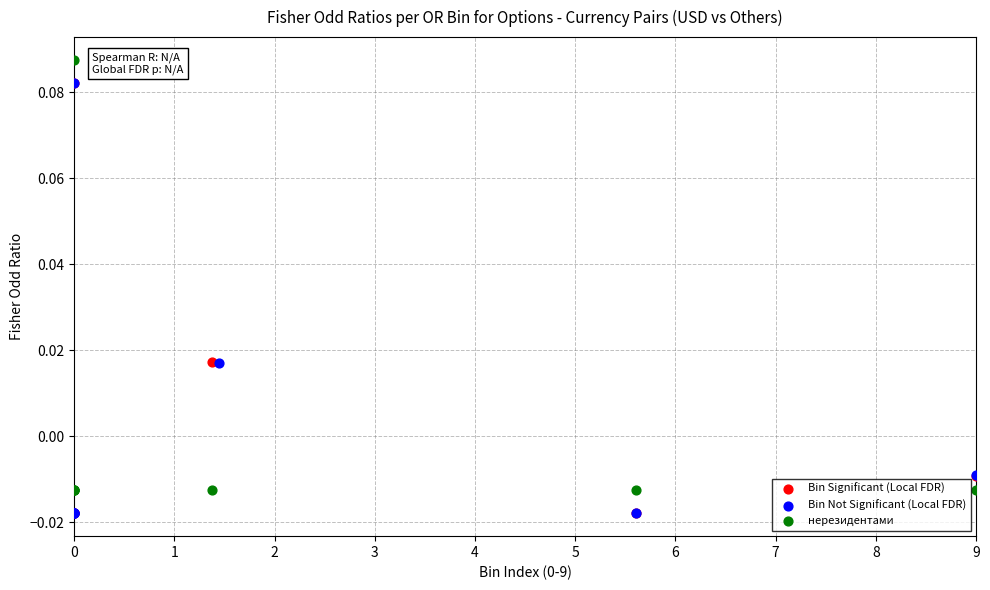

What are all the series names shown in the legend?

Bin Significant (Local FDR), Bin Not Significant (Local FDR), нерезидентами